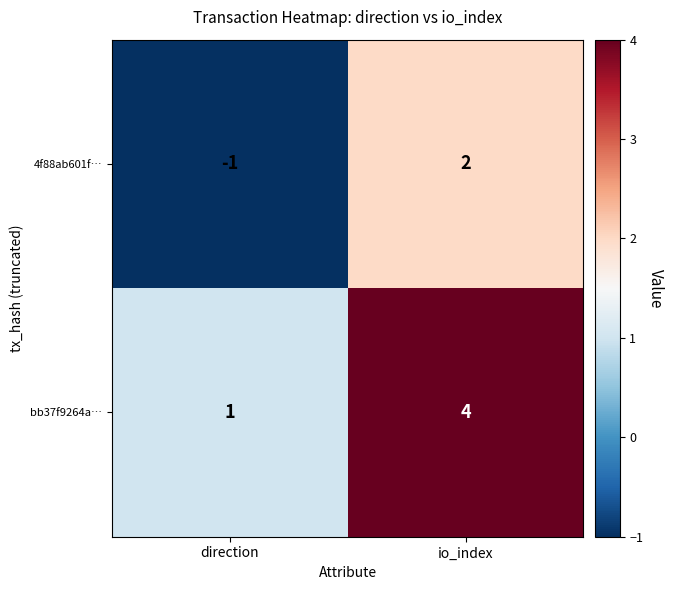

Where is bb37f9264a… nearest to the value 2?

direction